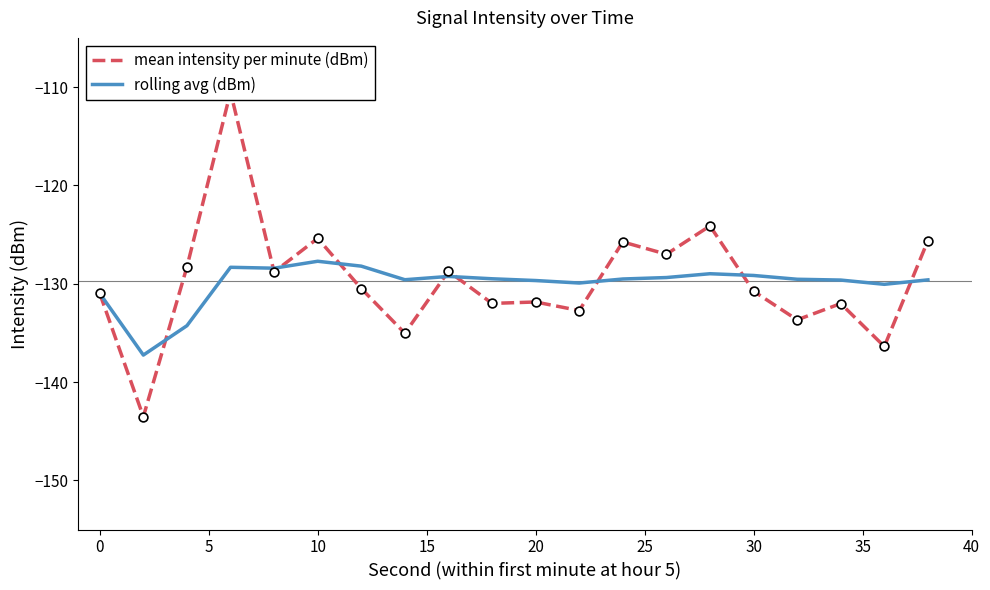

What are all the series names shown in the legend?

mean intensity per minute (dBm), rolling avg (dBm)